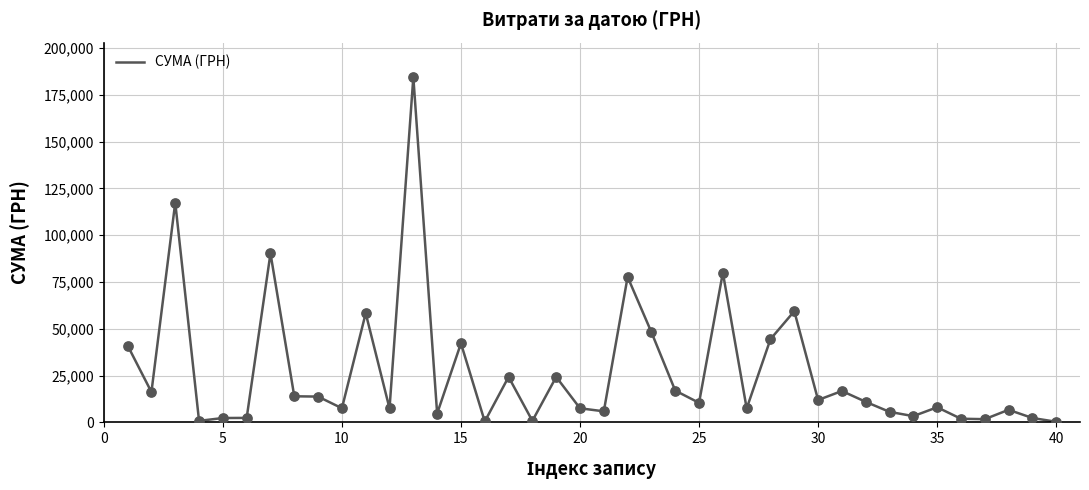

What is the greatest value displayed?

184432.0